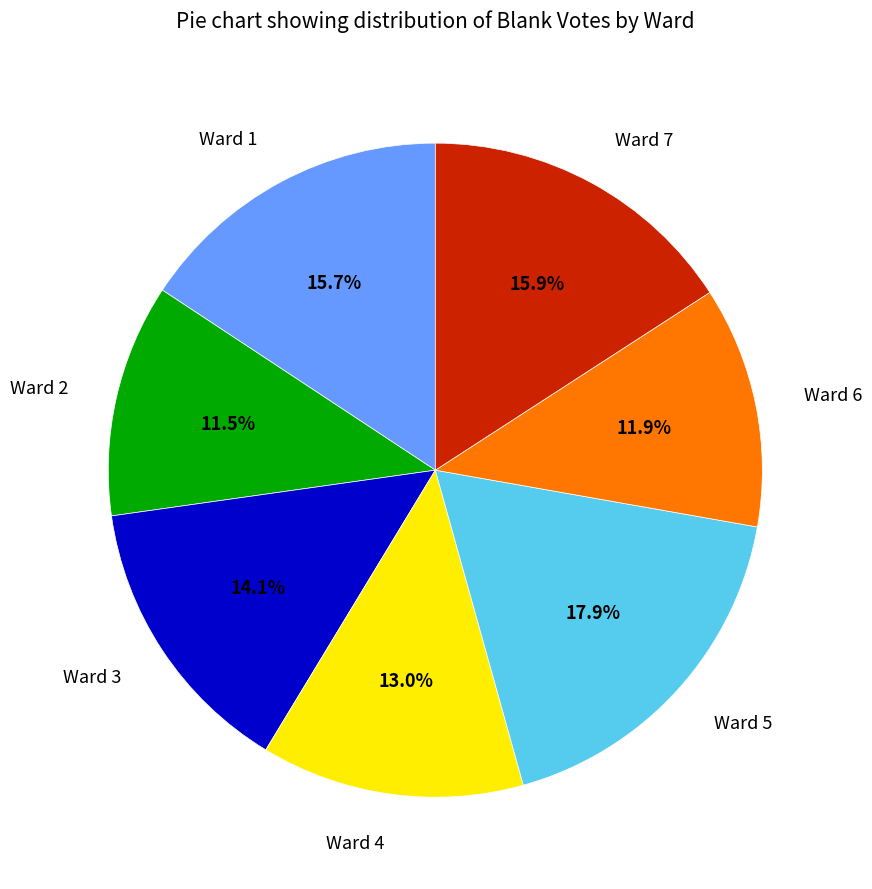

What is the largest slice in the pie chart?

Ward 5